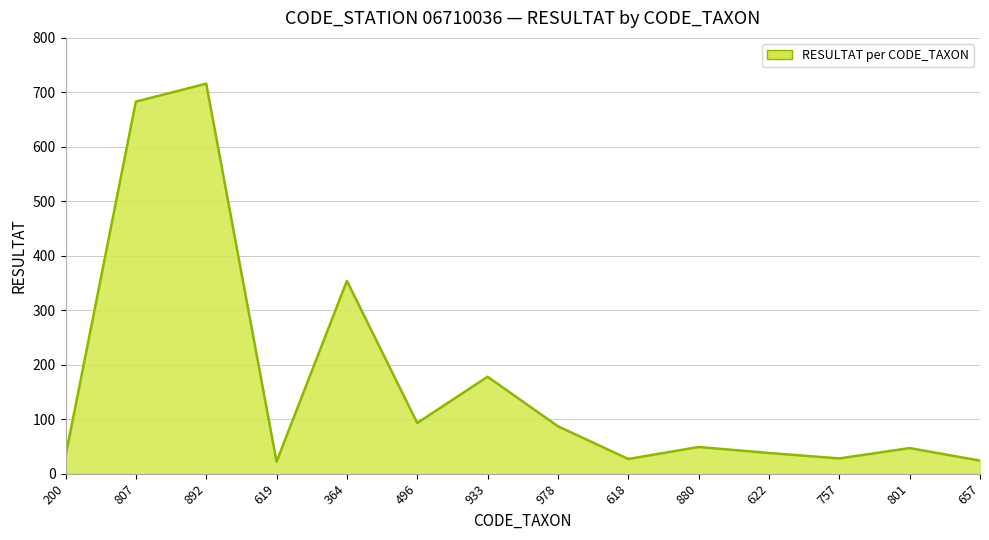

What is the ratio of the value at 364 to the value at 618?

13.1